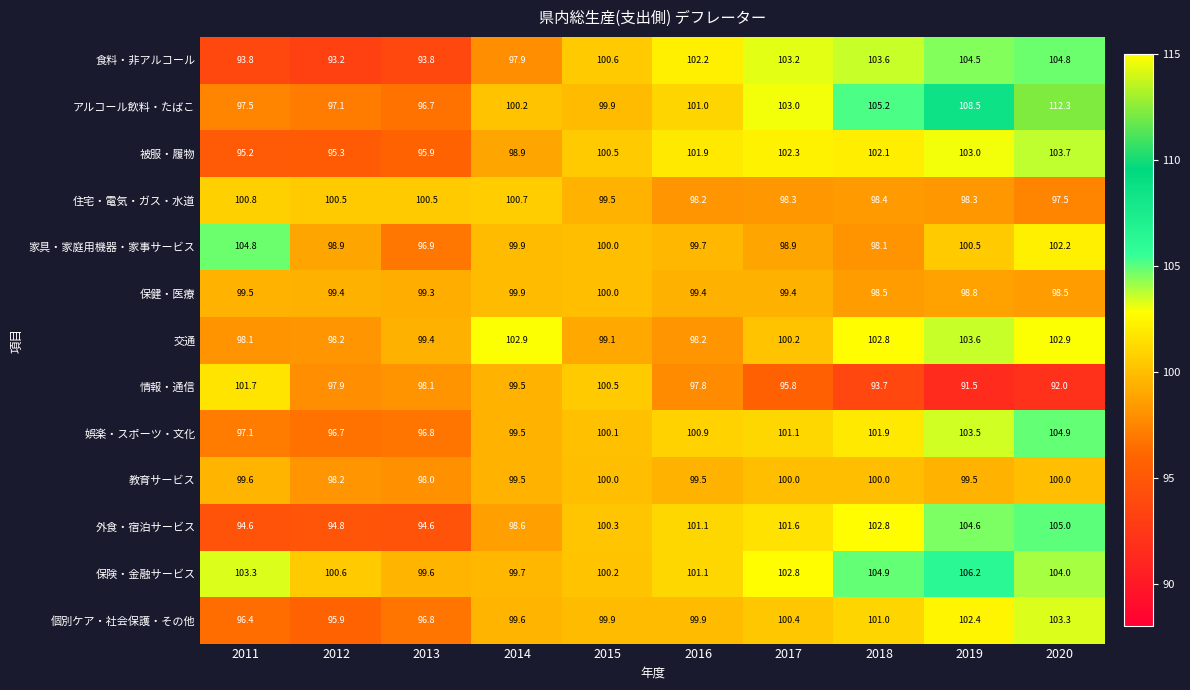

Rank the series at 2017 from highest to lowest value.

食料・非アルコール, アルコール飲料・たばこ, 保険・金融サービス, 被服・履物, 外食・宿泊サービス, 娯楽・スポーツ・文化, 個別ケア・社会保護・その他, 交通, 教育サービス, 保健・医療, 家具・家庭用機器・家事サービス, 住宅・電気・ガス・水道, 情報・通信